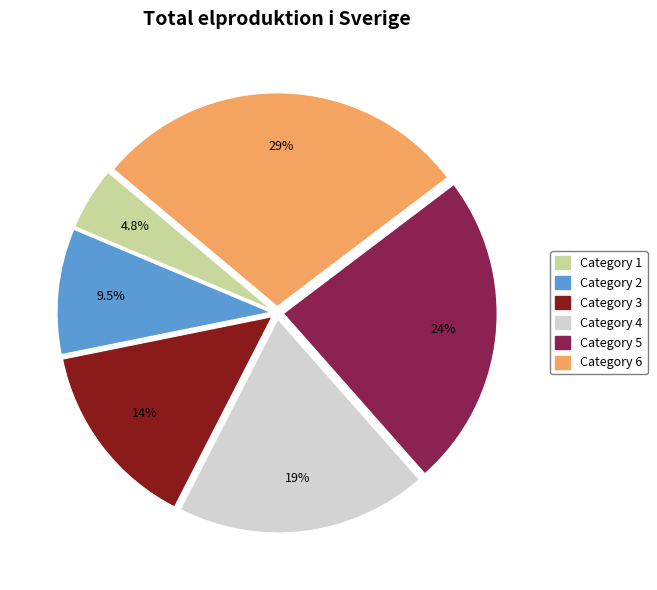

Is there any slice that represents more than half of the pie?

No